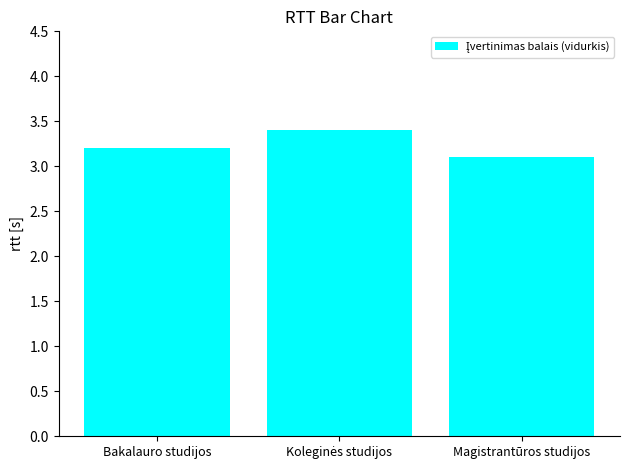

What is the greatest value displayed?

3.4